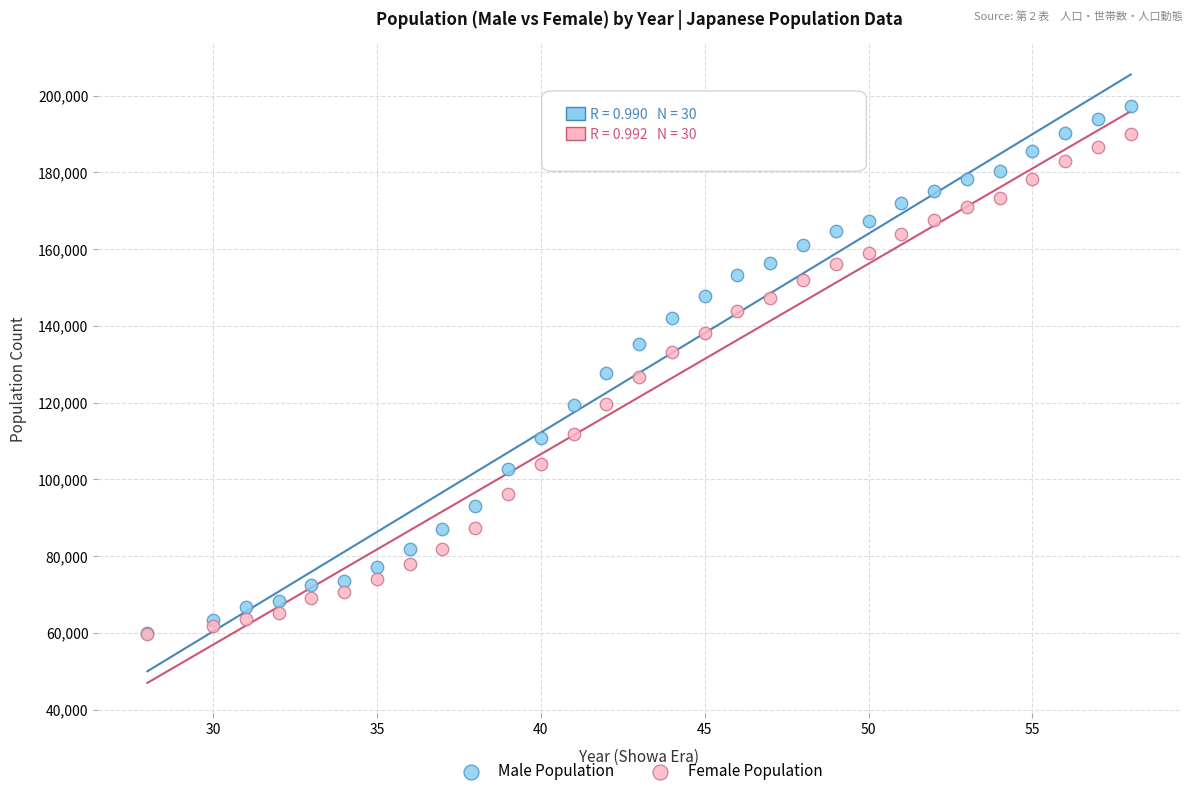

What are all the series names shown in the legend?

Male Population, Female Population